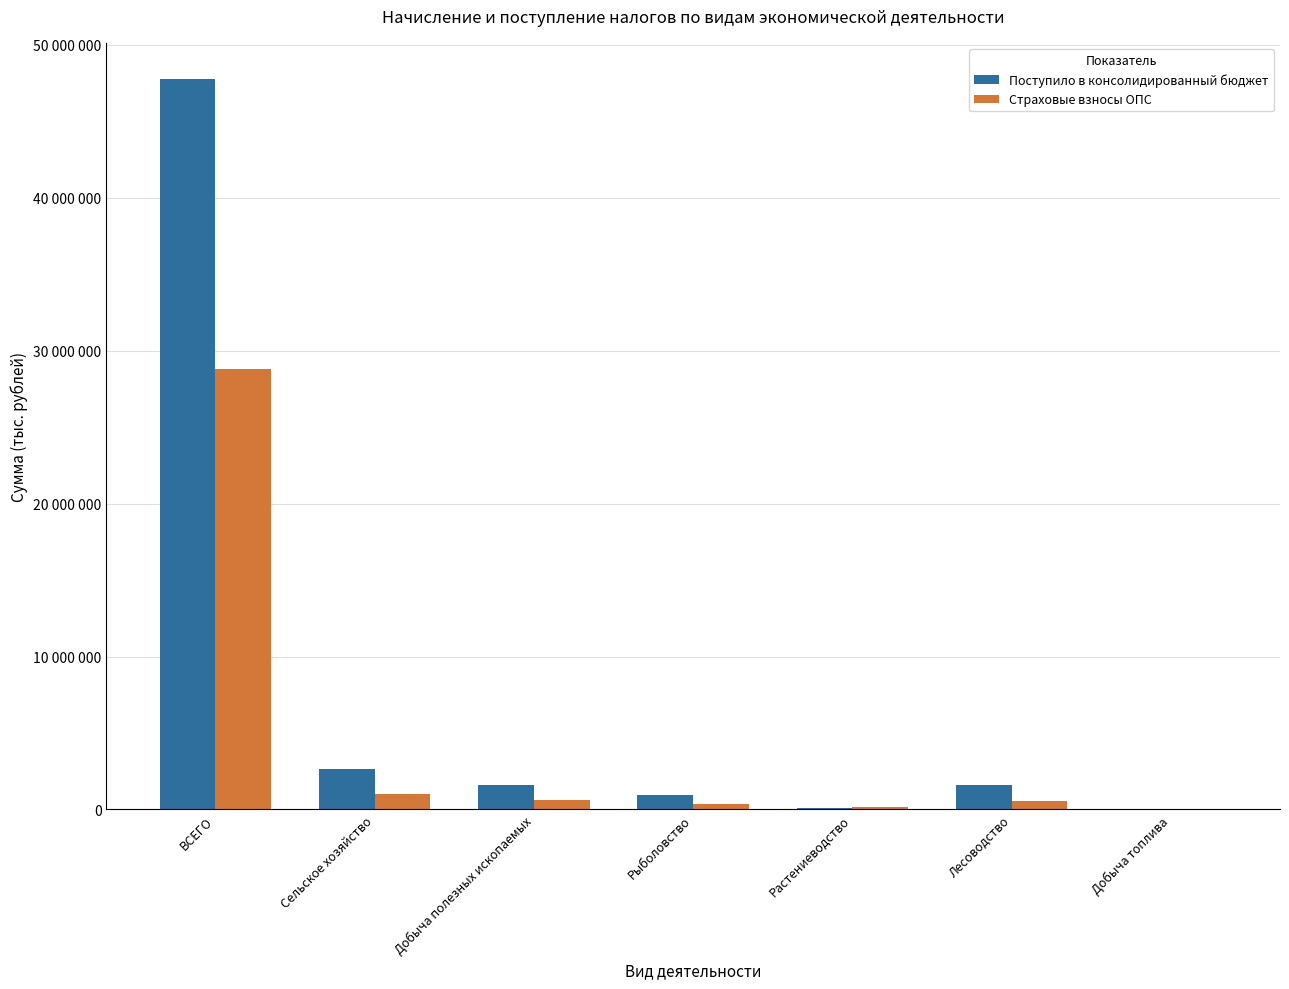

What are all the series names shown in the legend?

Поступило в консолидированный бюджет, Страховые взносы ОПС